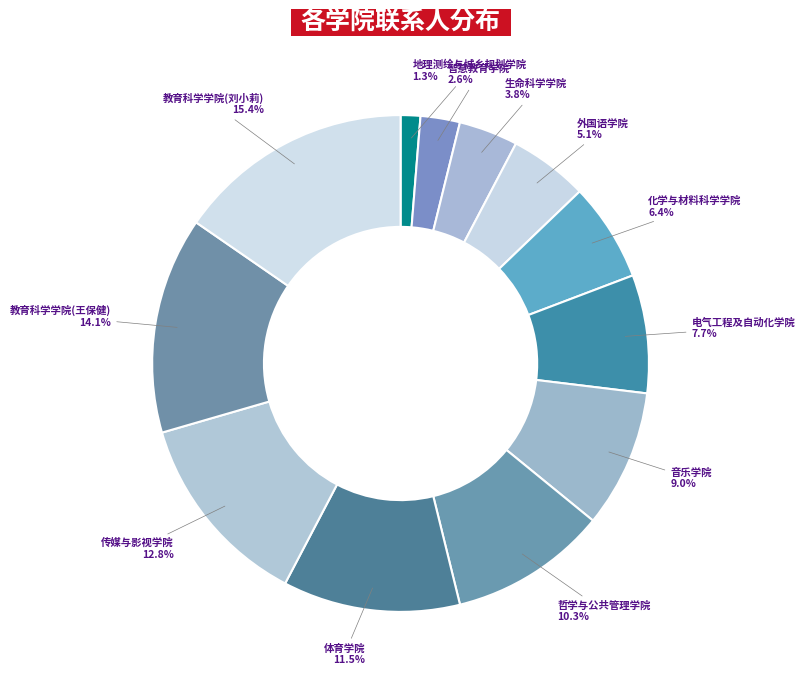

Is there a majority slice in this chart?

No